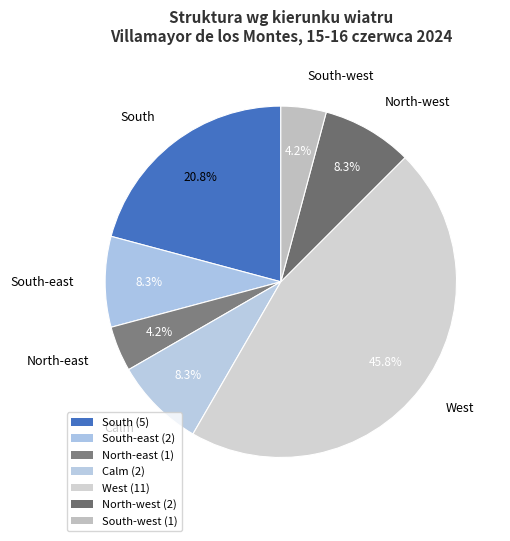

How many slices are in this pie chart?

7